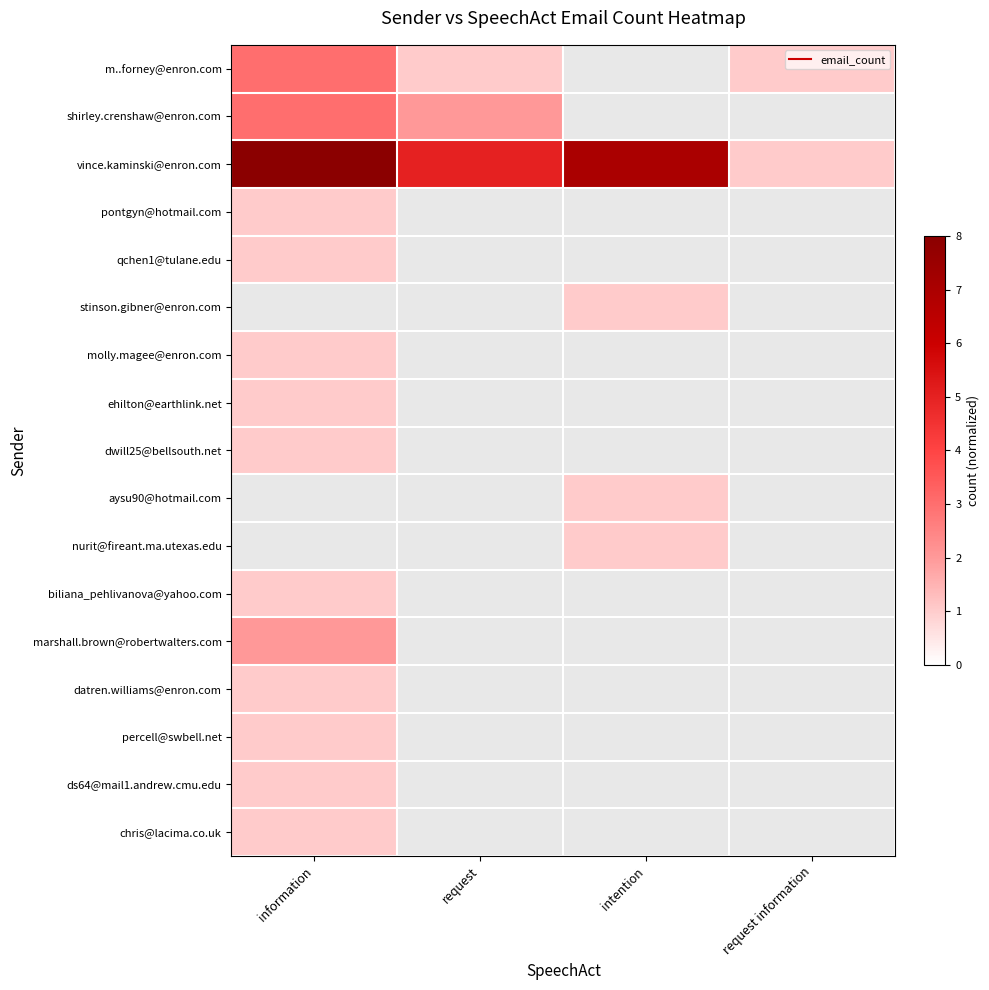

Reading left to right, transcribe all the data shown in this chart.

m..forney@enron.com: information=0.4	request=0.1	intention=0.0	request information=0.1
shirley.crenshaw@enron.com: information=0.4	request=0.2	intention=0.0	request information=0.0
vince.kaminski@enron.com: information=1.0	request=0.6	intention=0.9	request information=0.1
pontgyn@hotmail.com: information=0.1	request=0.0	intention=0.0	request information=0.0
qchen1@tulane.edu: information=0.1	request=0.0	intention=0.0	request information=0.0
stinson.gibner@enron.com: information=0.0	request=0.0	intention=0.1	request information=0.0
molly.magee@enron.com: information=0.1	request=0.0	intention=0.0	request information=0.0
ehilton@earthlink.net: information=0.1	request=0.0	intention=0.0	request information=0.0
dwill25@bellsouth.net: information=0.1	request=0.0	intention=0.0	request information=0.0
aysu90@hotmail.com: information=0.0	request=0.0	intention=0.1	request information=0.0
nurit@fireant.ma.utexas.edu: information=0.0	request=0.0	intention=0.1	request information=0.0
biliana_pehlivanova@yahoo.com: information=0.1	request=0.0	intention=0.0	request information=0.0
marshall.brown@robertwalters.com: information=0.2	request=0.0	intention=0.0	request information=0.0
datren.williams@enron.com: information=0.1	request=0.0	intention=0.0	request information=0.0
percell@swbell.net: information=0.1	request=0.0	intention=0.0	request information=0.0
ds64@mail1.andrew.cmu.edu: information=0.1	request=0.0	intention=0.0	request information=0.0
chris@lacima.co.uk: information=0.1	request=0.0	intention=0.0	request information=0.0